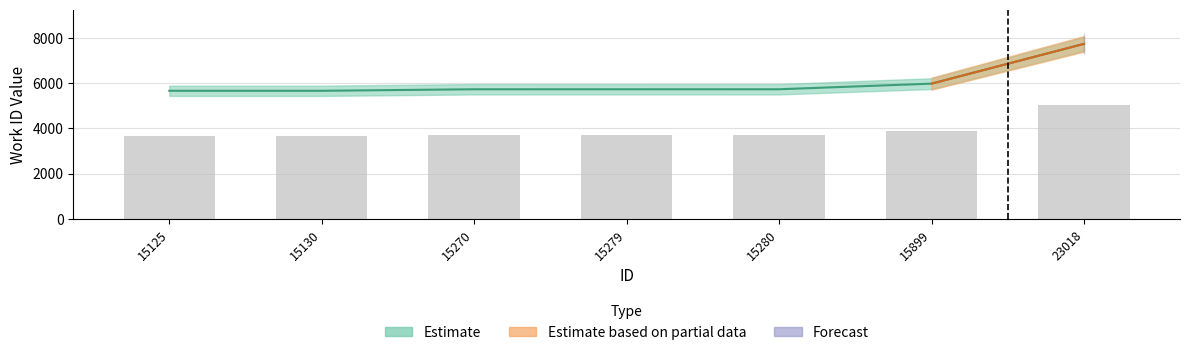

What is the minimum value shown in the chart?

5662